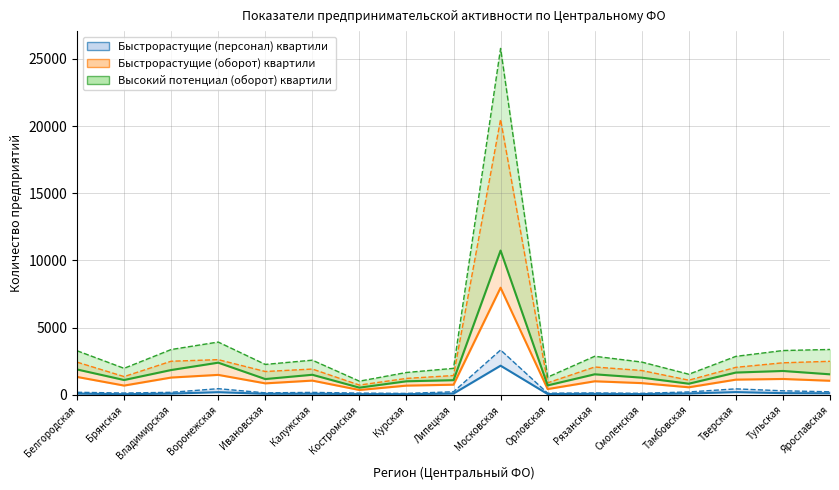

At how many categories does at least one series exceed 10759?

1